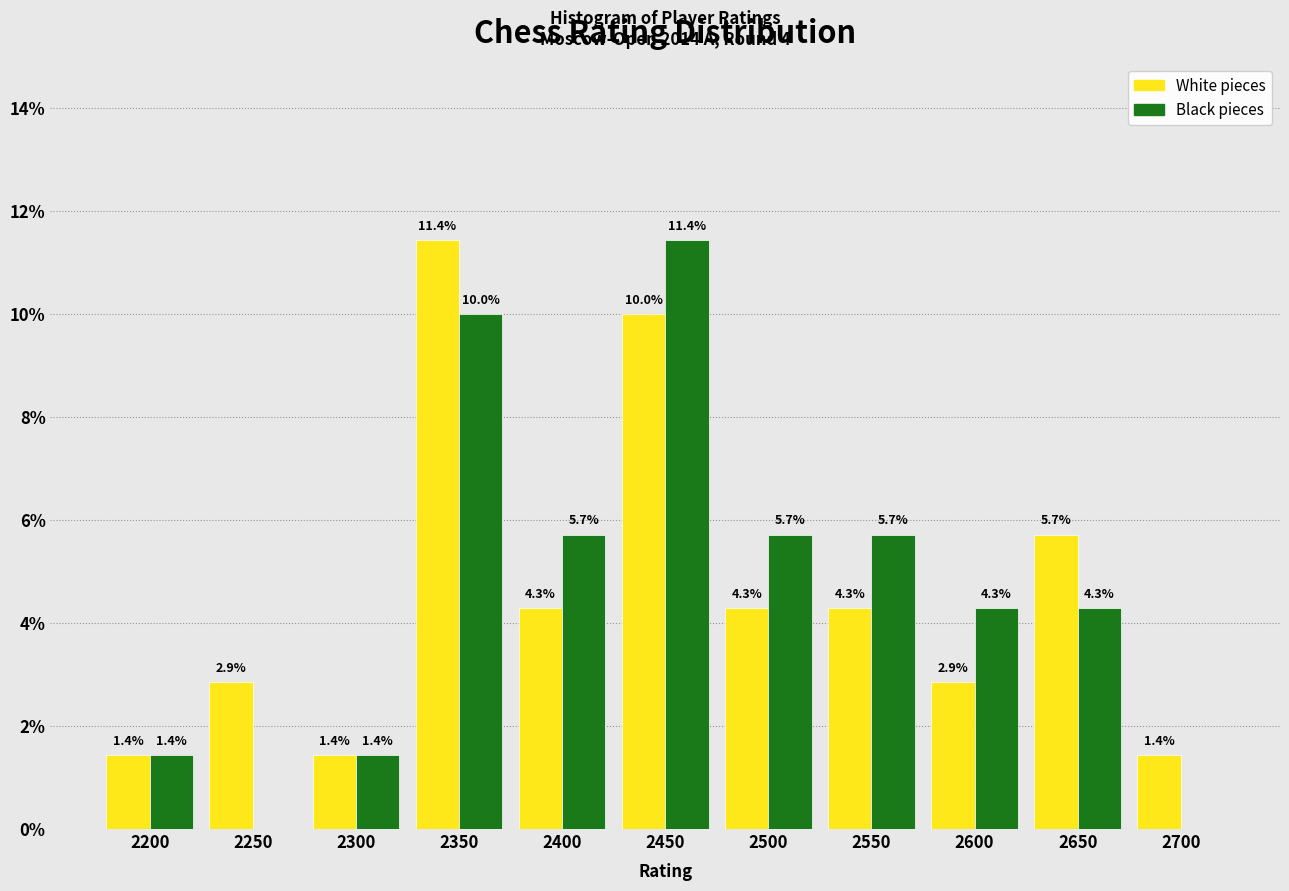

Reading right to left, transcribe all the data shown in this chart.

White: 2700=1.4	2650=5.7	2600=2.9	2550=4.3	2500=4.3	2450=10.0	2400=4.3	2350=11.4	2300=1.4	2250=2.9	2200=1.4
Black: 2700=0.0	2650=4.3	2600=4.3	2550=5.7	2500=5.7	2450=11.4	2400=5.7	2350=10.0	2300=1.4	2250=0.0	2200=1.4